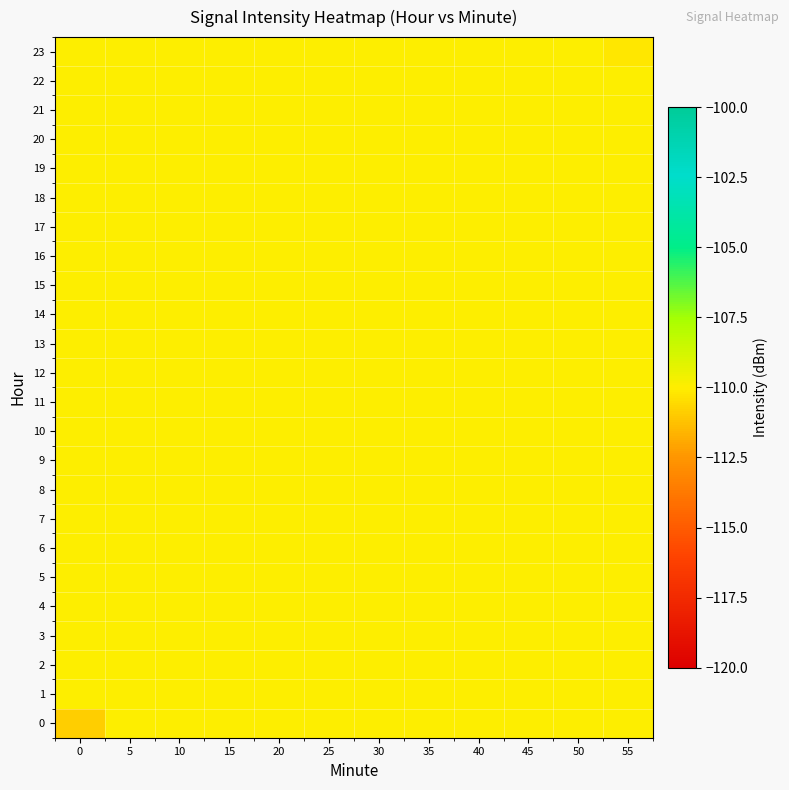

Between 10 and 15, which is larger?

10